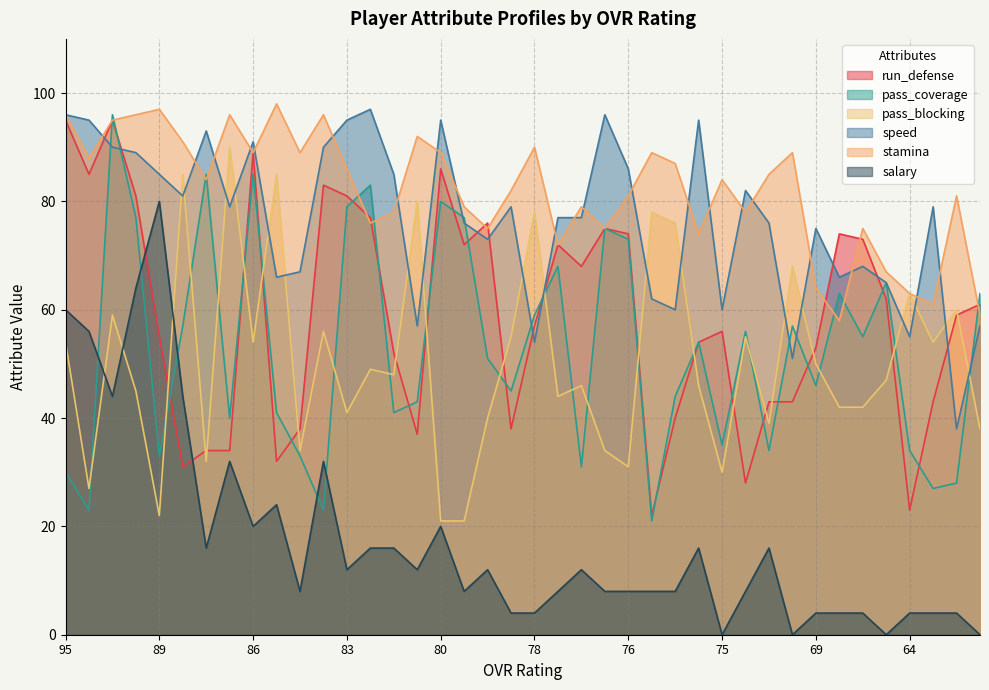

Where is the first local maximum for run_defense?

93